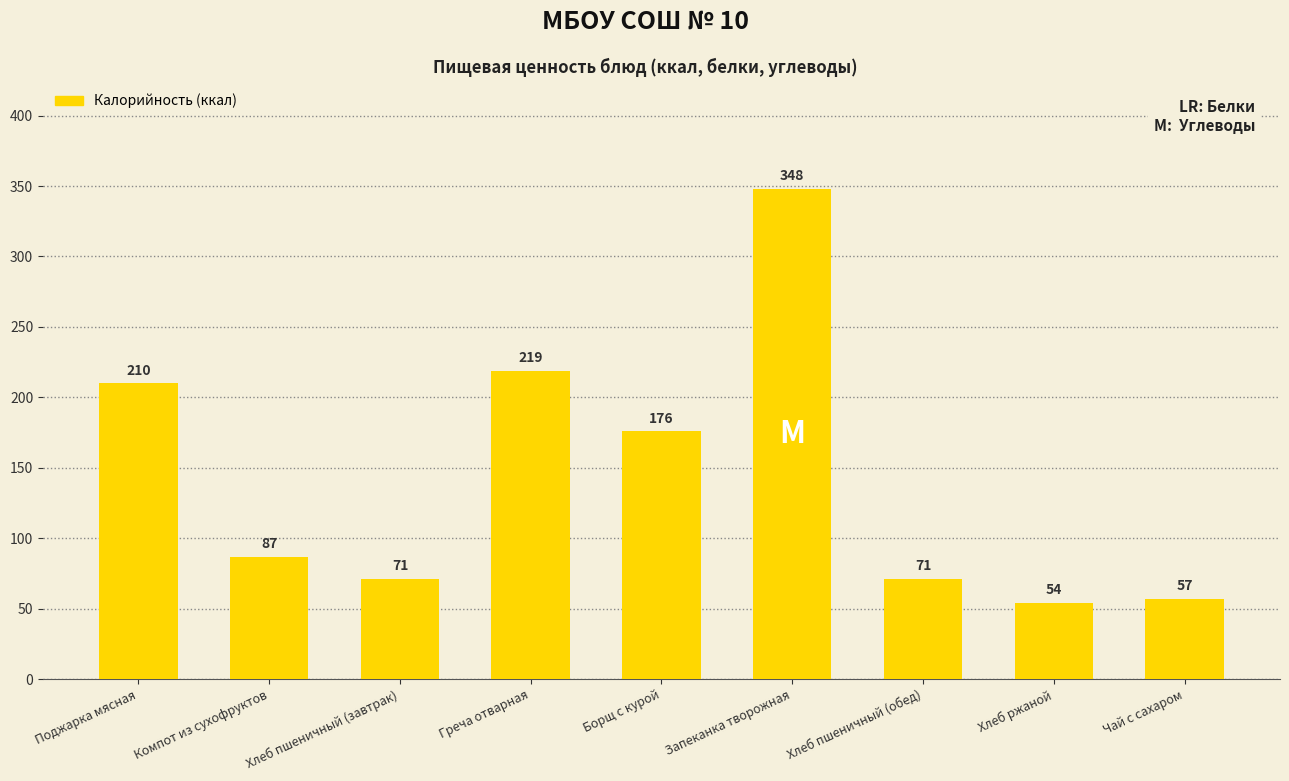

Which has a higher value, Компот из сухофруктов or Хлеб пшеничный (завтрак)?

Компот из сухофруктов